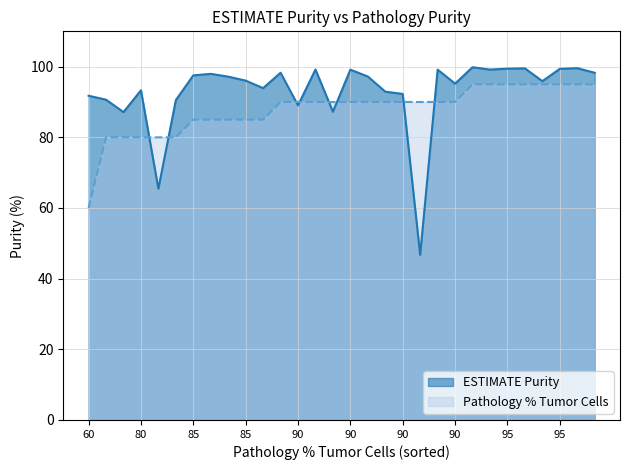

How many points are higher than both their immediate neighbors (excluding endpoints)?

9